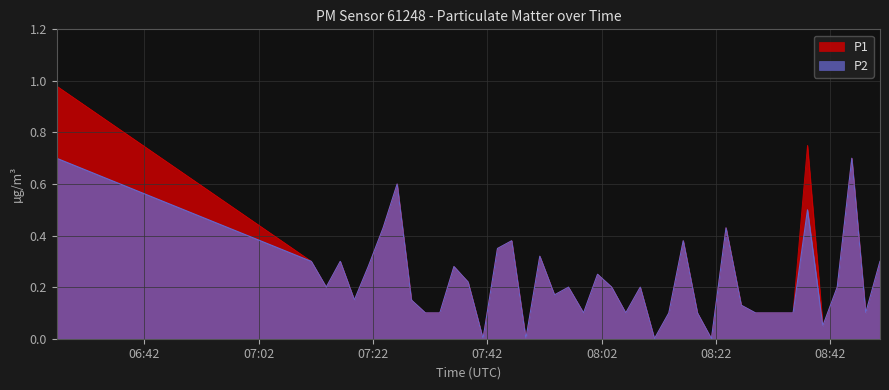

Which category has the lowest value across all series?

2024-03-23T07:41:14